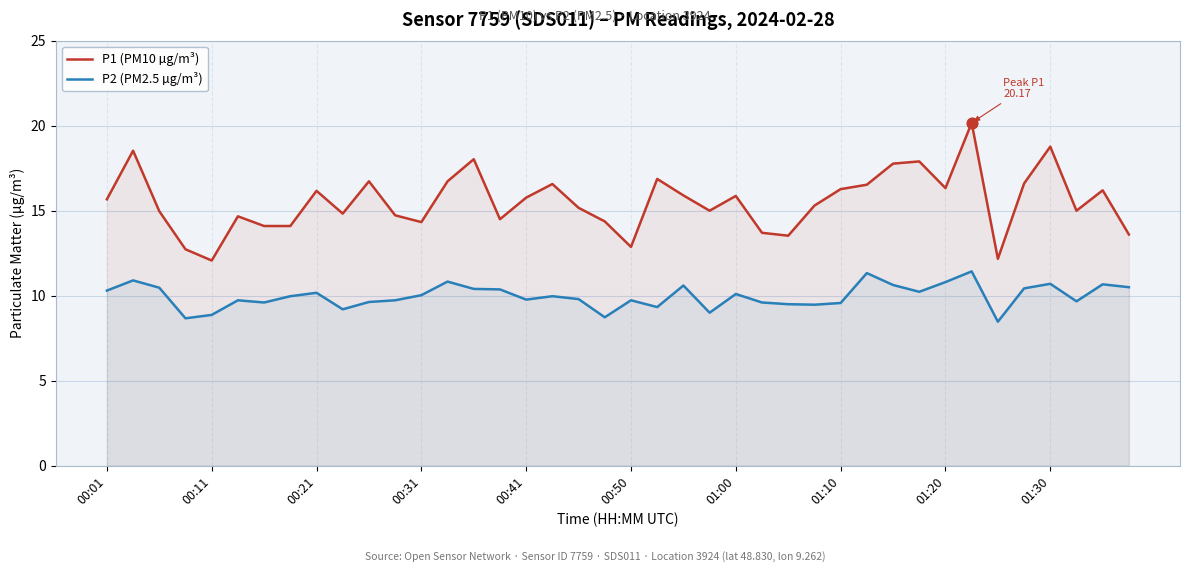

Which series contains the lowest Y value?

P2 (PM2.5 µg/m³)